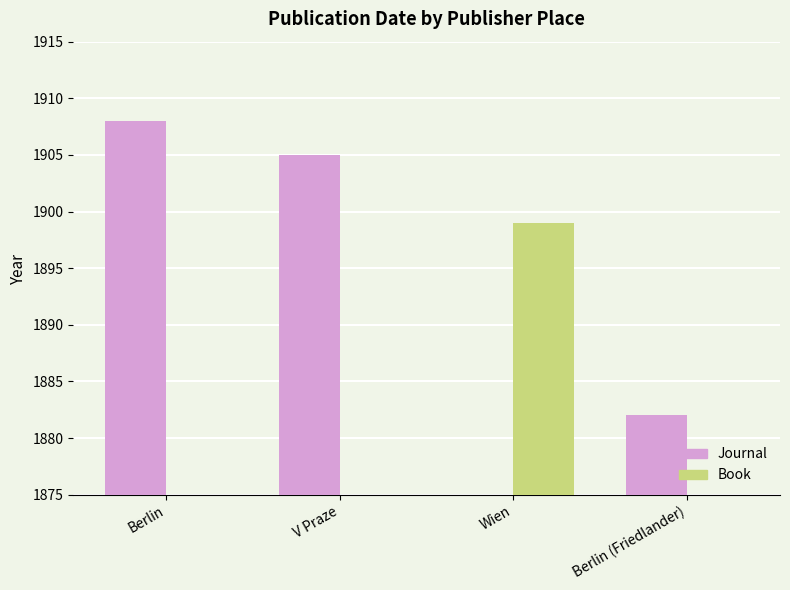

How many Book values are between 0 and 1899?

4